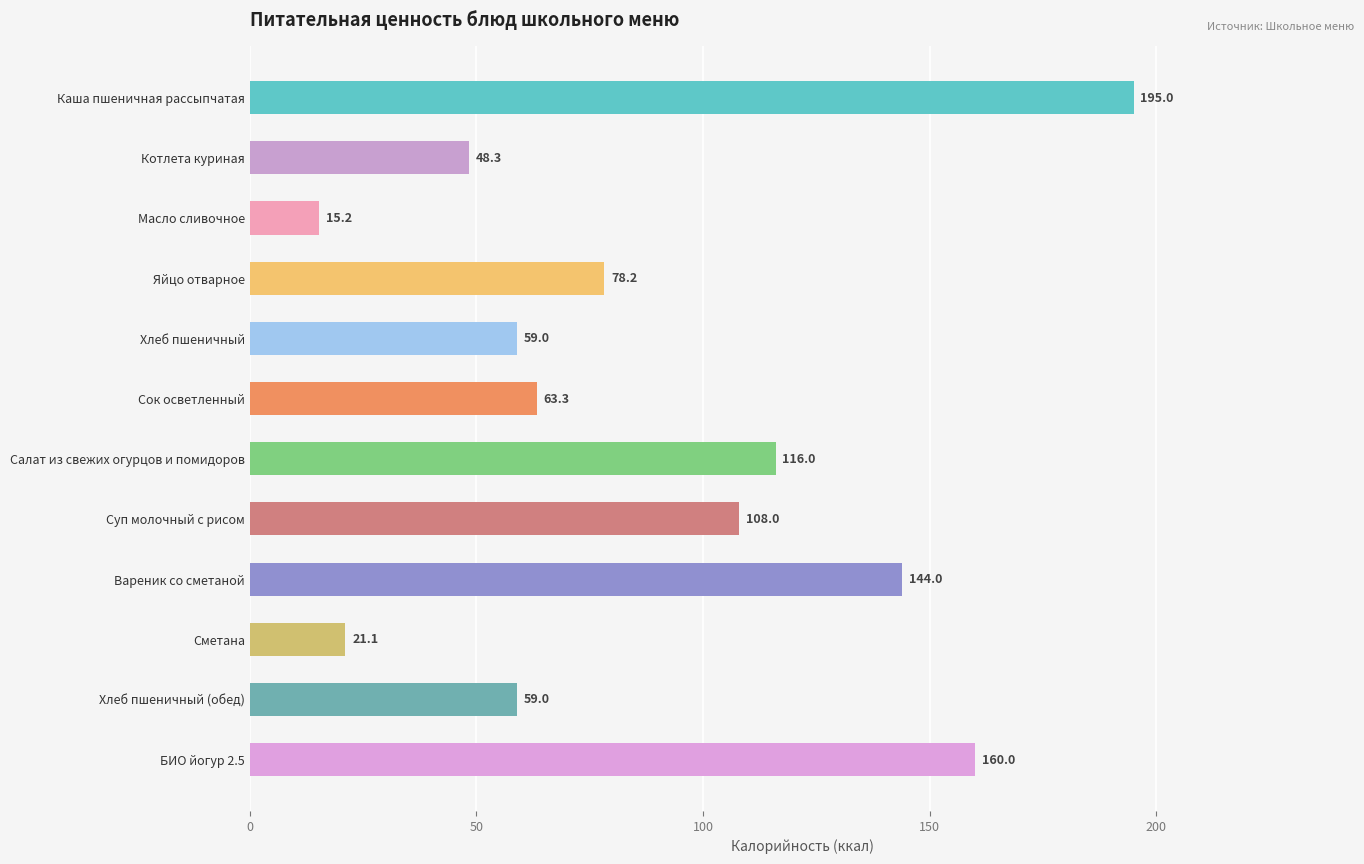

The chart shows a value of 248.0 at Вареник со сметаной. True or false?

False